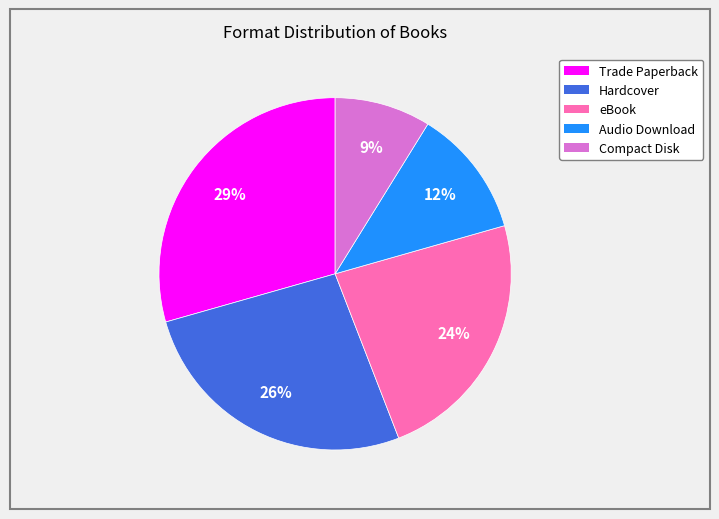

What is the smallest slice in the pie chart?

Compact Disk